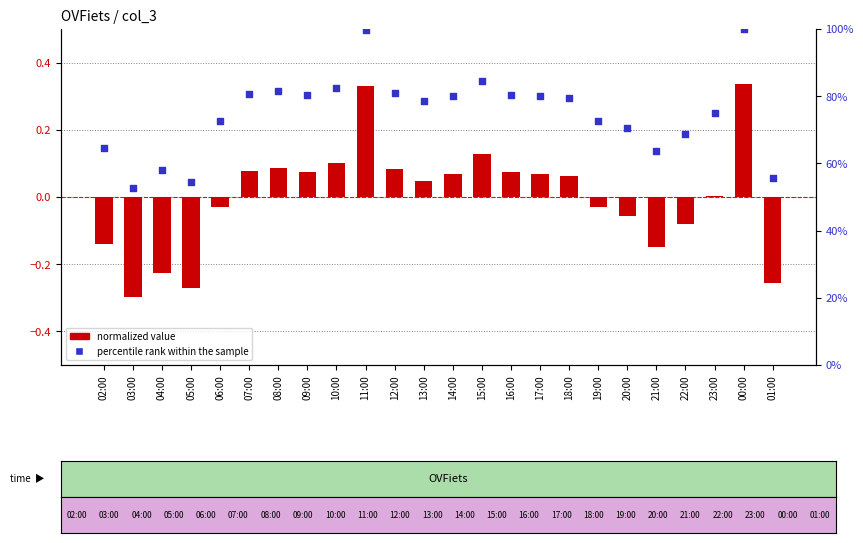

At how many categories does at least one series exceed 0?

24